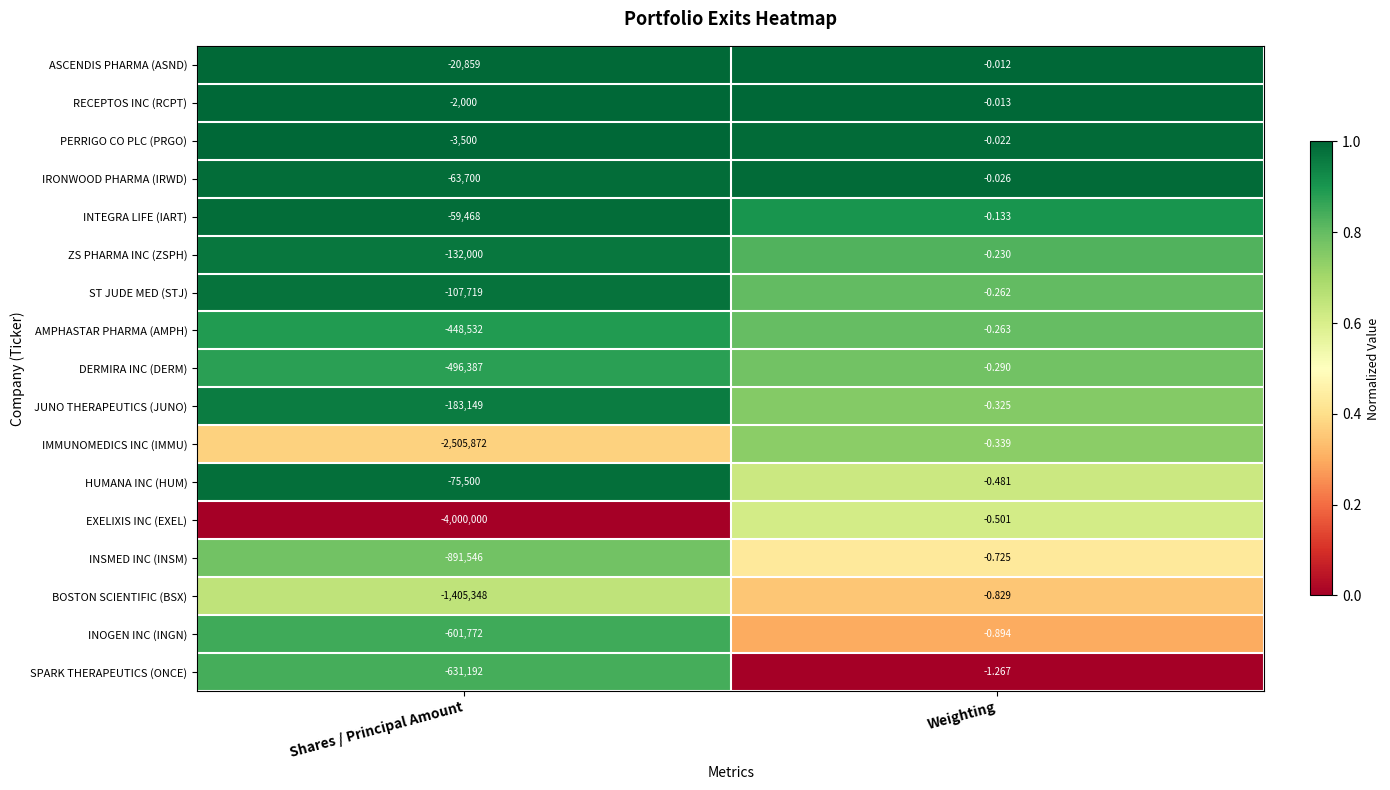

At which category does the chart reach its peak across all series?

Weighting